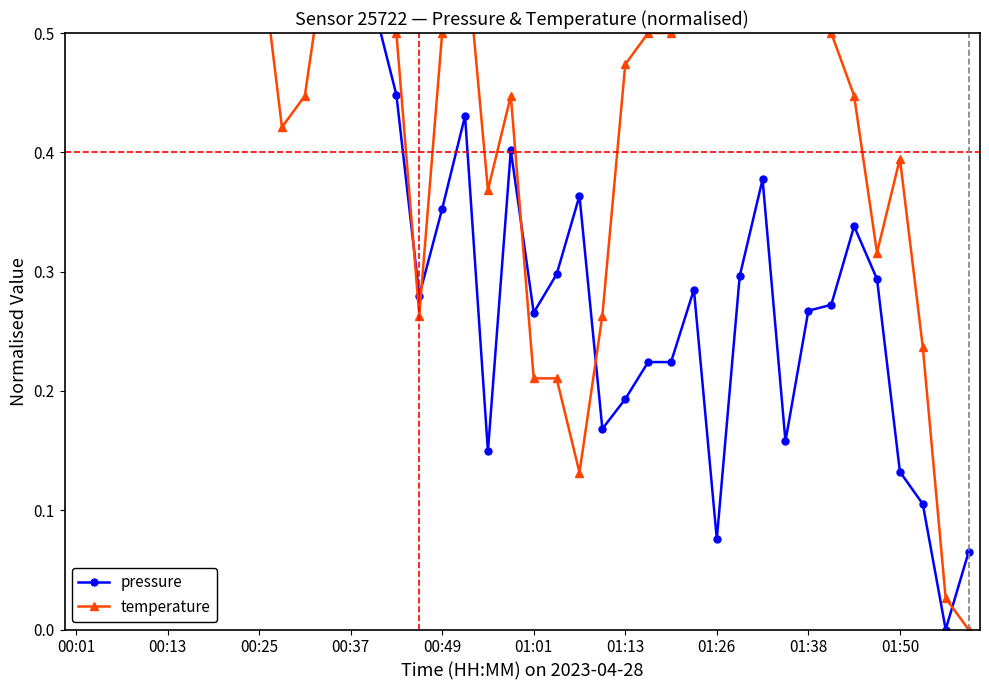

At which category is the sum across all series the highest?

00:01